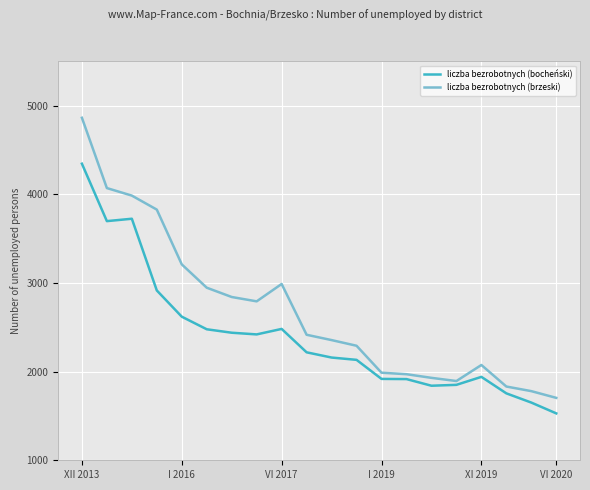

Count the number of data series in this chart.

2